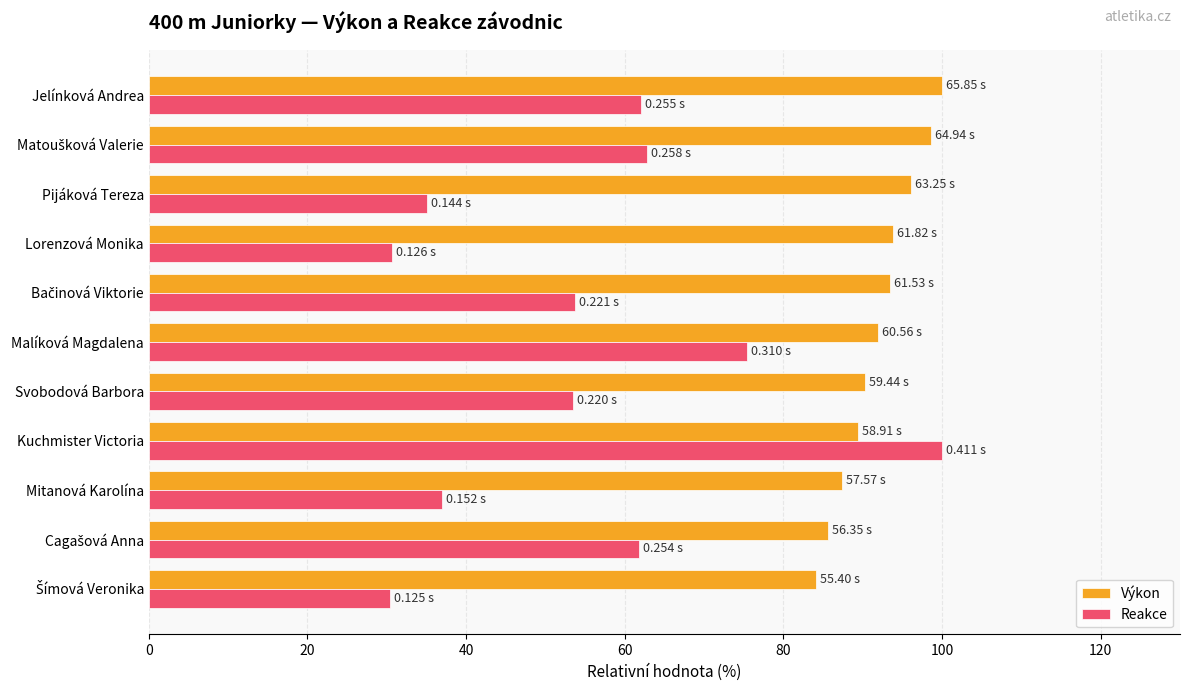

What is the difference between the Výkon values at Jelínková Andrea and Pijáková Tereza?

3.9